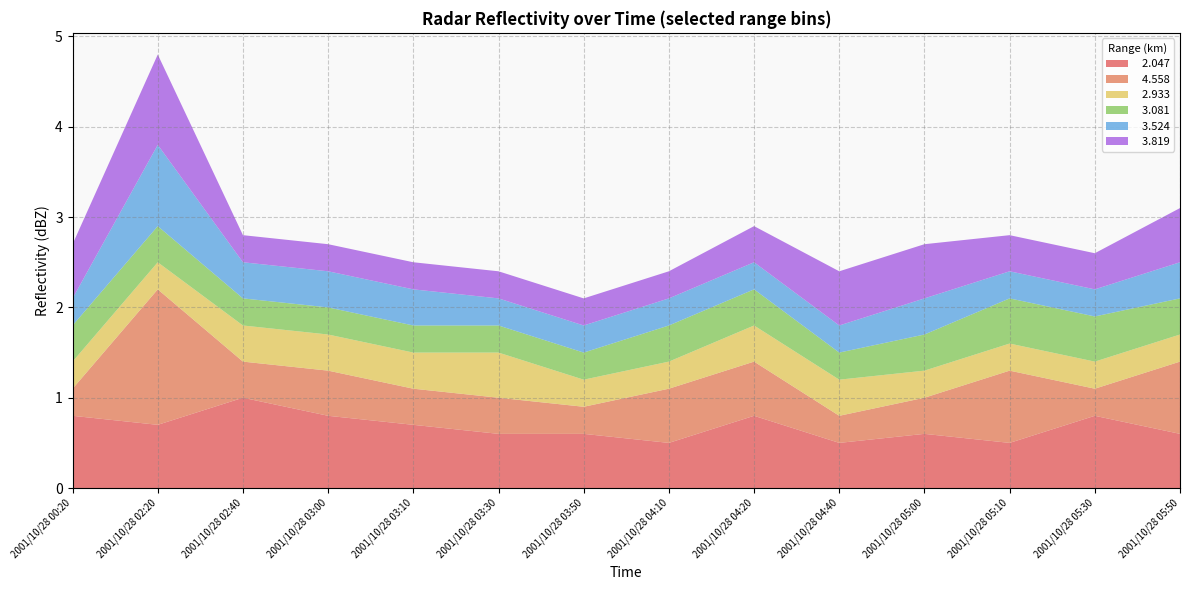

Reading left to right, transcribe all the data shown in this chart.

  2.047: 0.8	0.7	1.0	0.8	0.7	0.6	0.6	0.5	0.8	0.5	0.6	0.5	0.8	0.6
  4.558: 0.3	1.5	0.4	0.5	0.4	0.4	0.3	0.6	0.6	0.3	0.4	0.8	0.3	0.8
  2.933: 0.3	0.3	0.4	0.4	0.4	0.5	0.3	0.3	0.4	0.4	0.3	0.3	0.3	0.3
  3.081: 0.4	0.4	0.3	0.3	0.3	0.3	0.3	0.4	0.4	0.3	0.4	0.5	0.5	0.4
  3.524: 0.3	0.9	0.4	0.4	0.4	0.3	0.3	0.3	0.3	0.3	0.4	0.3	0.3	0.4
  3.819: 0.6	1.0	0.3	0.3	0.3	0.3	0.3	0.3	0.4	0.6	0.6	0.4	0.4	0.6